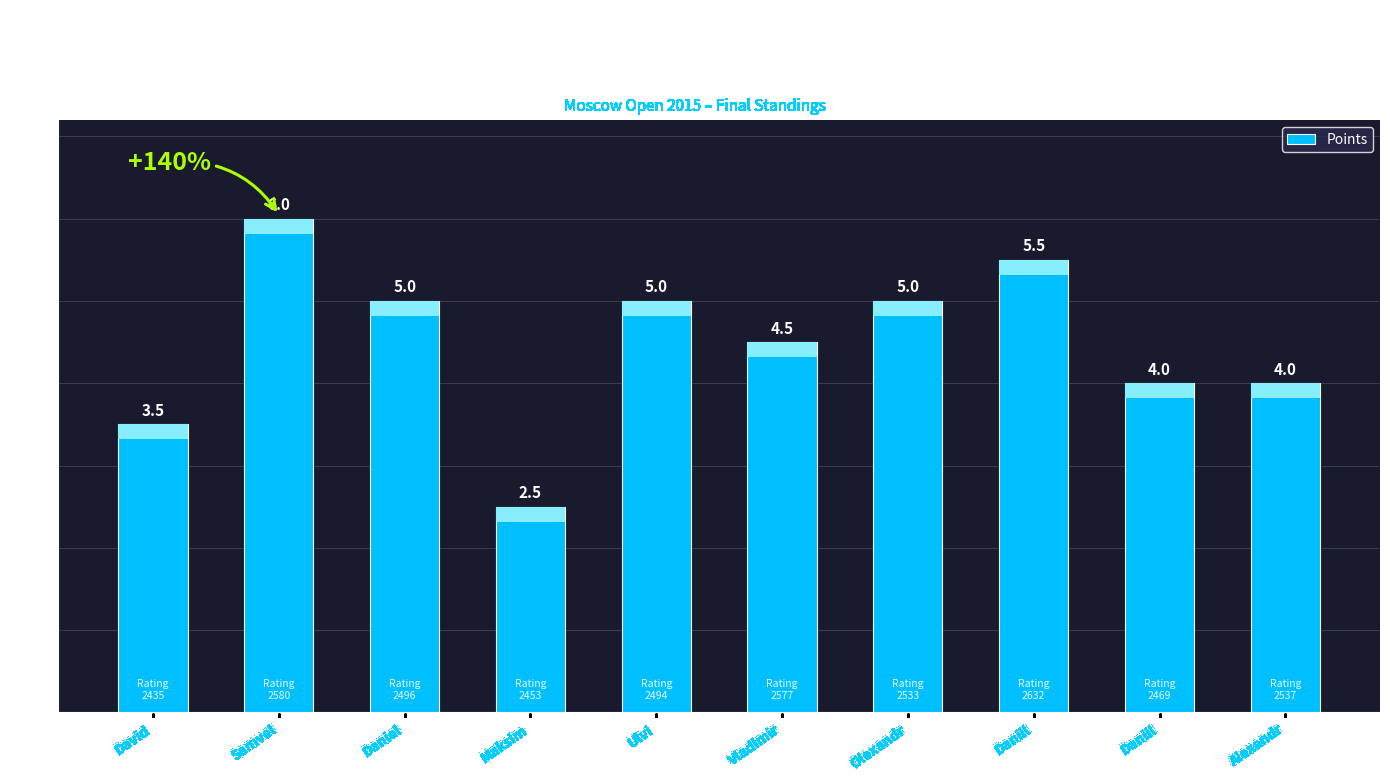

At which category does the chart reach its minimum across all series?

Maksim